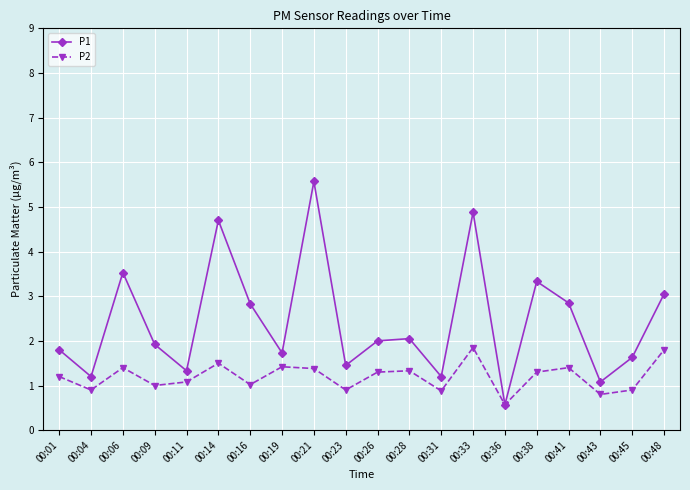

Where is the first local maximum for P1?

00:06